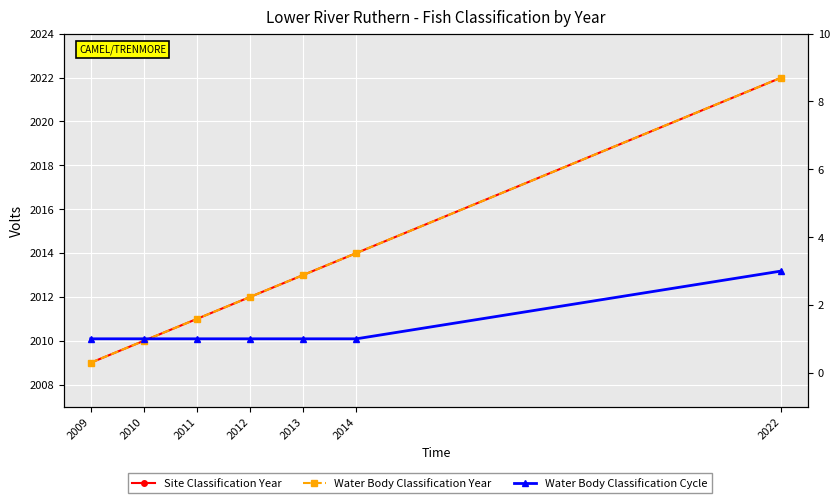

At which label does Water Body Classification Year reach its minimum?

2009